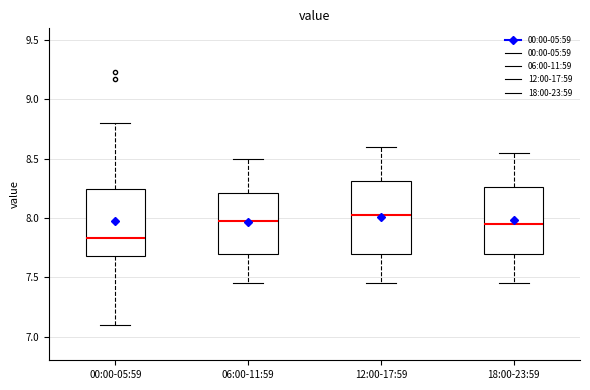

Reading left to right, transcribe this box plot: for each box, give where its median line is, the range the box spans, and where its two whiskers end, as read against the y-axis. The values are not printed on the chart, so give them approximately, as read against the axis.

00:00-05:59: median 7.85, box 7.70 to 8.25, whiskers 7.10 to 8.80
06:00-11:59: median 8.00, box 7.70 to 8.20, whiskers 7.45 to 8.50
12:00-17:59: median 8.05, box 7.70 to 8.30, whiskers 7.45 to 8.60
18:00-23:59: median 7.95, box 7.70 to 8.25, whiskers 7.45 to 8.55